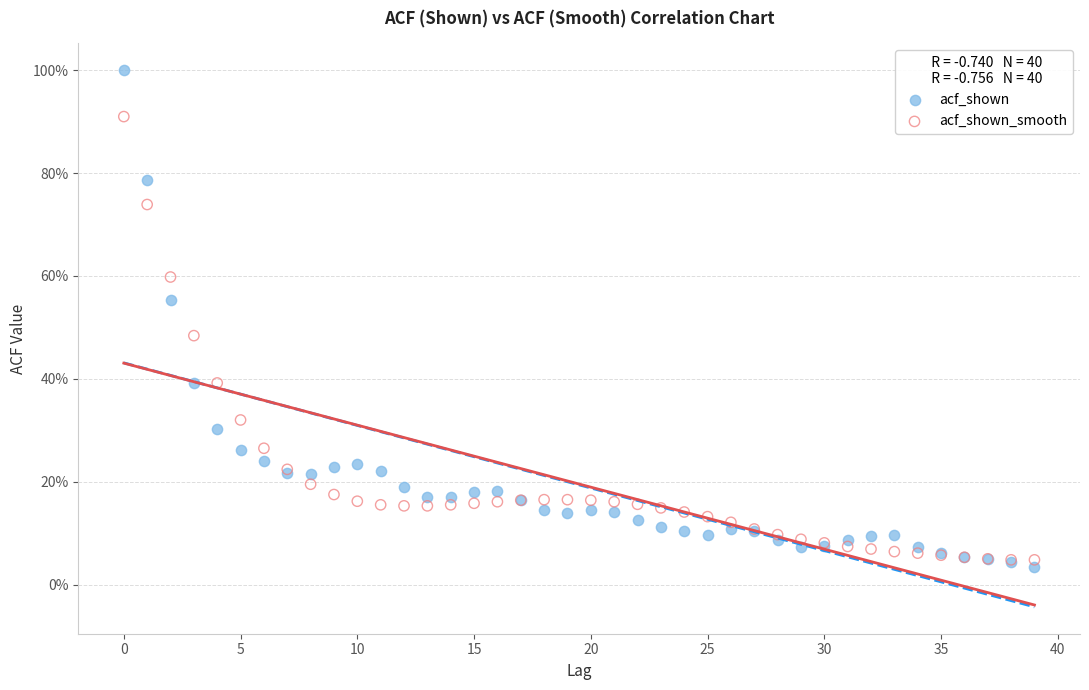

What are all the series names shown in the legend?

acf_shown, acf_shown_smooth